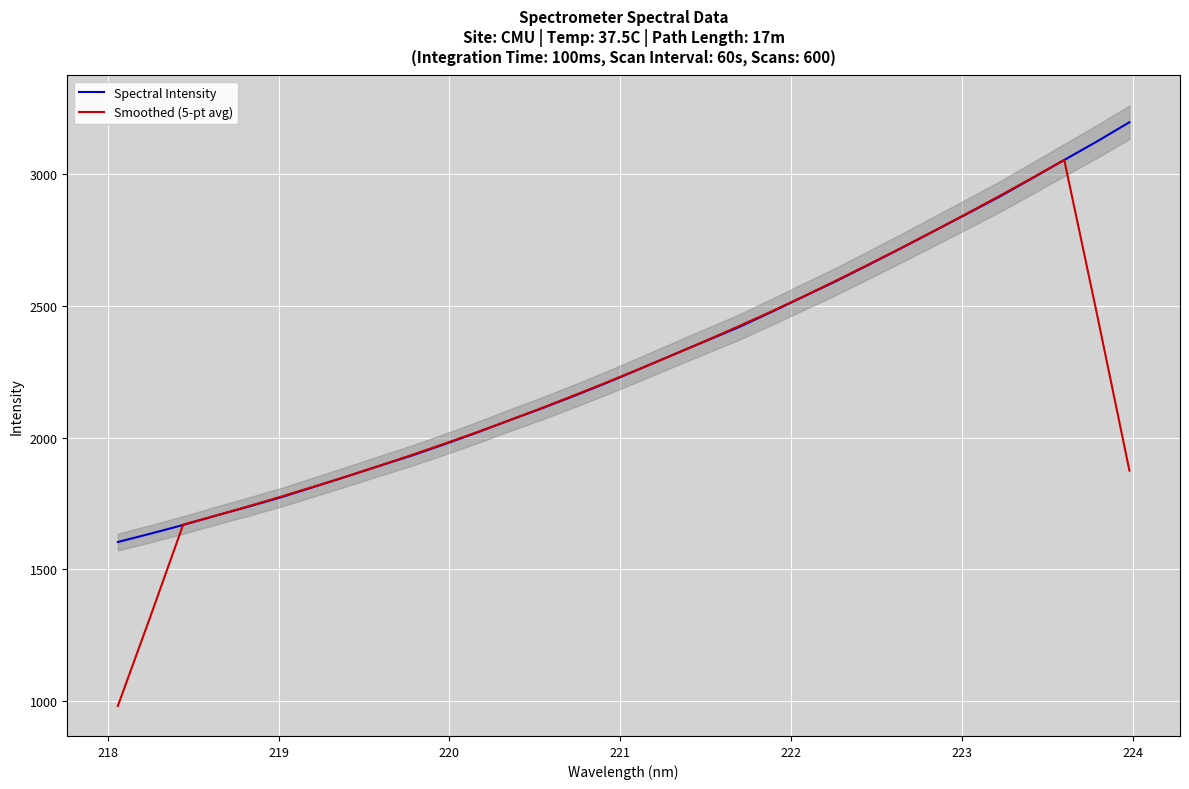

The Smoothed (5-pt avg) series shows 1413.1 at 14. True or false?

False